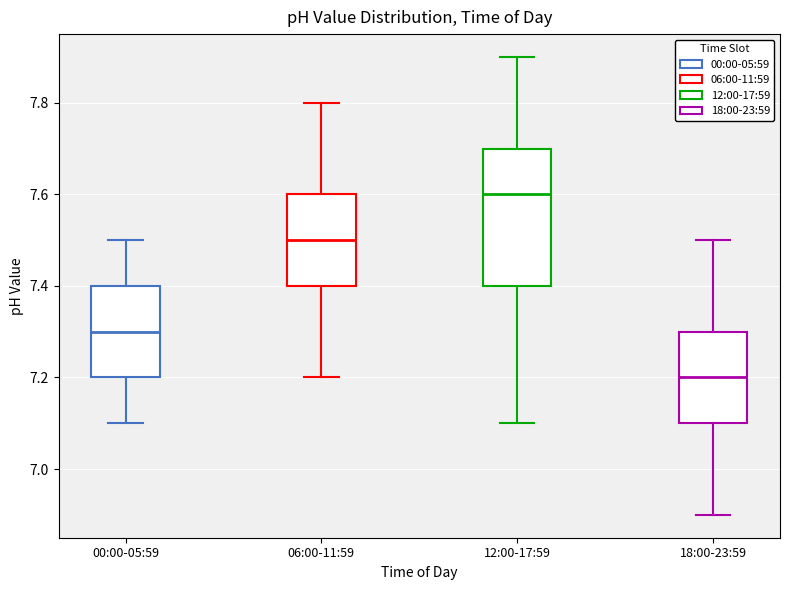

Which box is the tallest, from its lower edge to its upper edge?

12:00-17:59